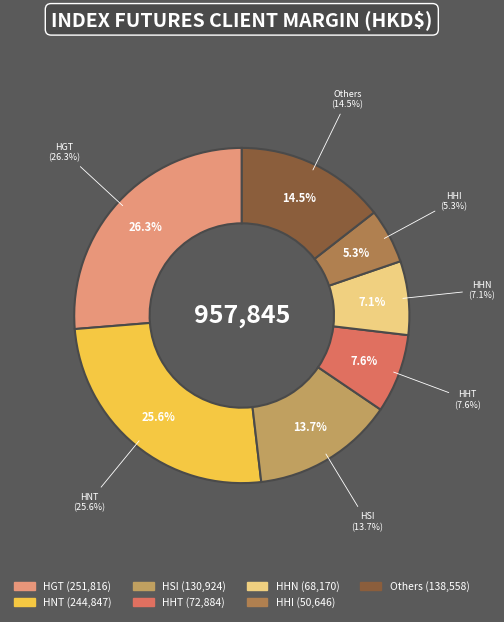

Does DHH represent more than half of the total?

No